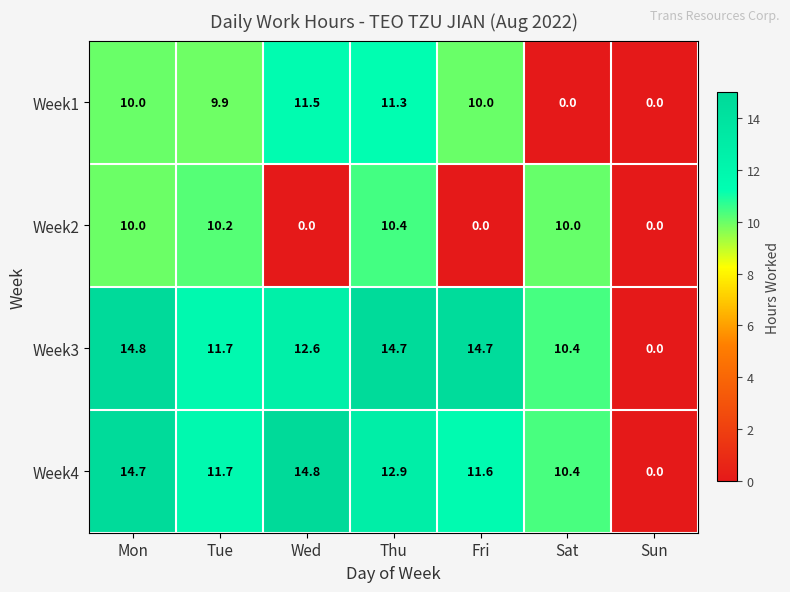

How many series are shown in this chart?

4